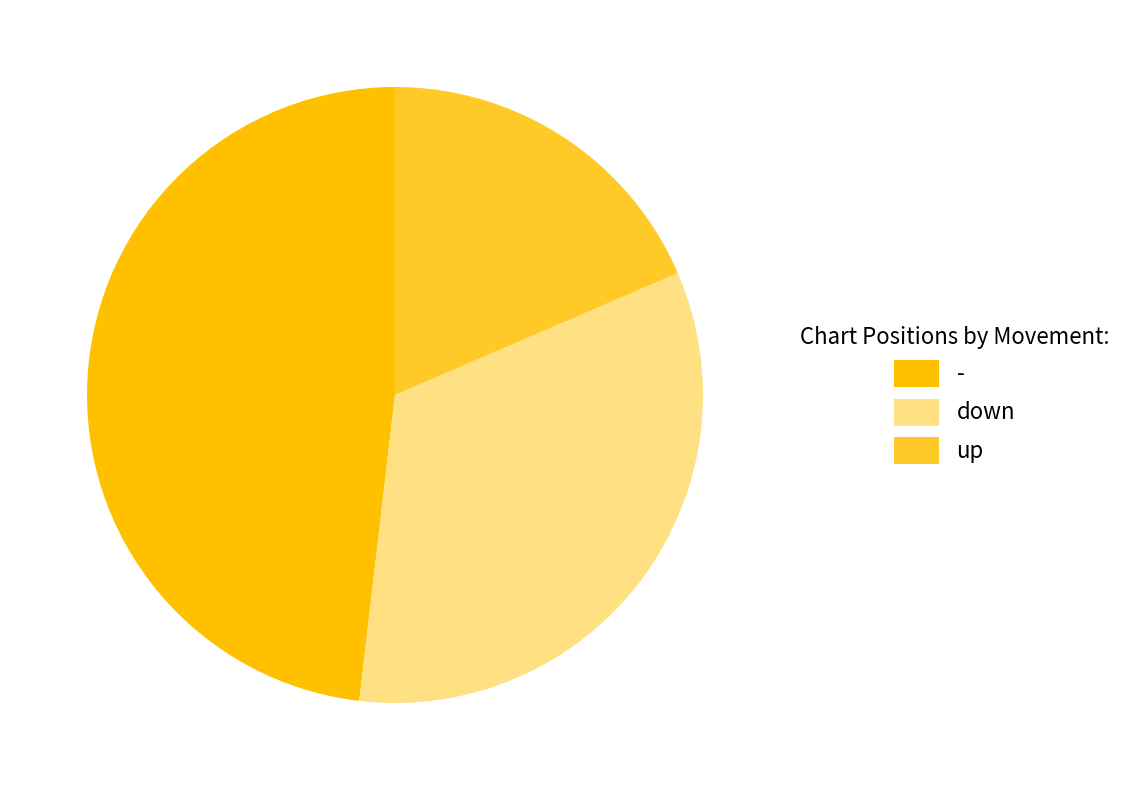

Approximately how many times larger is the value at up compared to -?

0.4